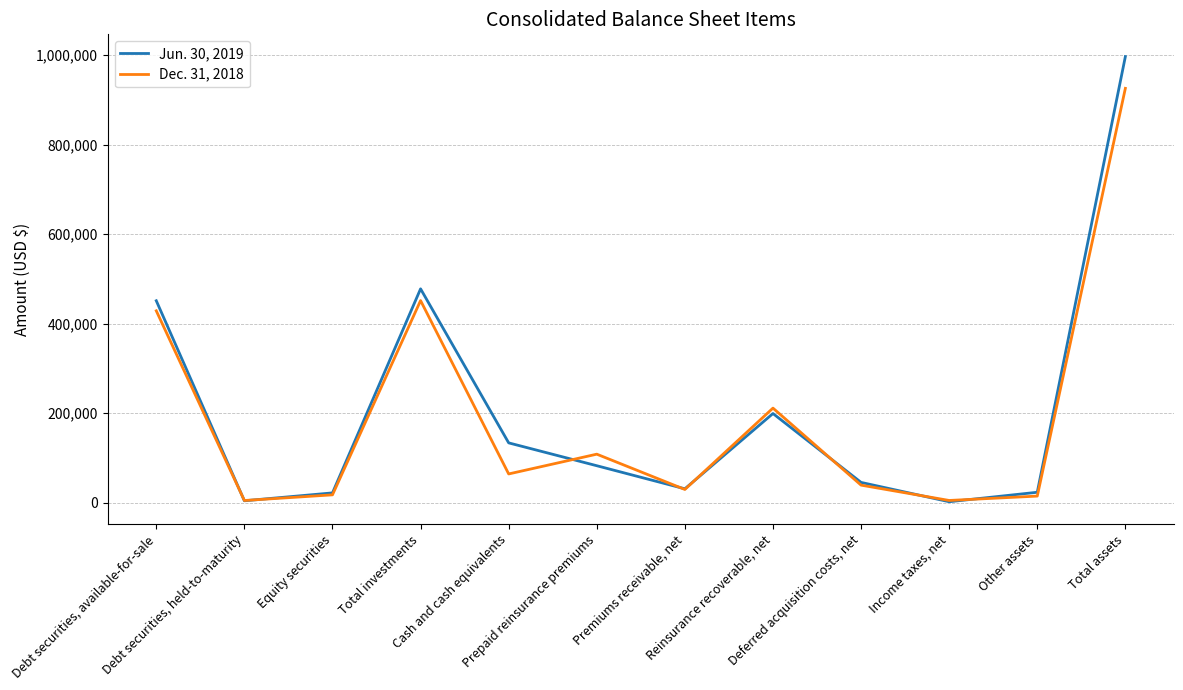

What position from the left is Debt securities, held-to-maturity?

2